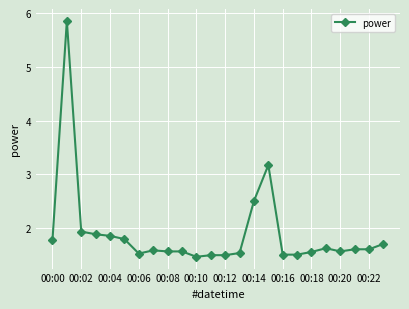

What is the value of the 11th point from the left?

1.5